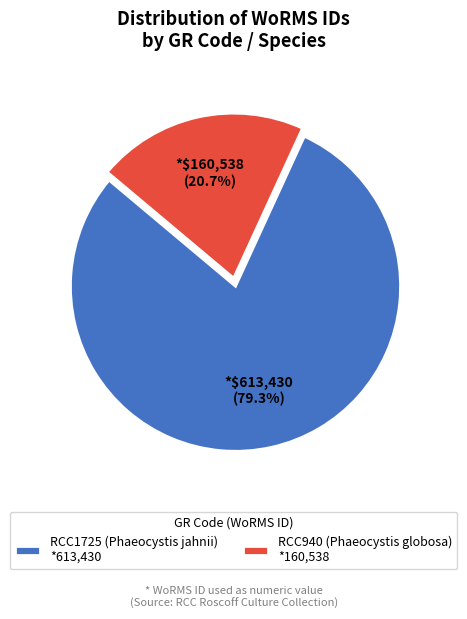

What is the majority slice?

RCC1725 (Phaeocystis jahnii)